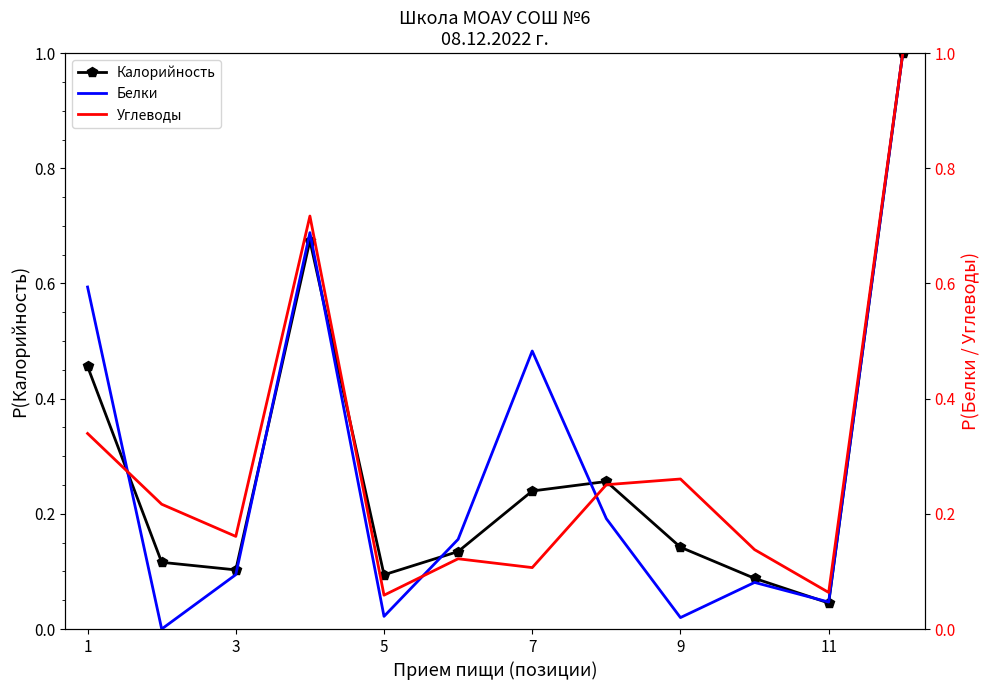

True or false: Калорийность has a value of 0.0 at 5.

False